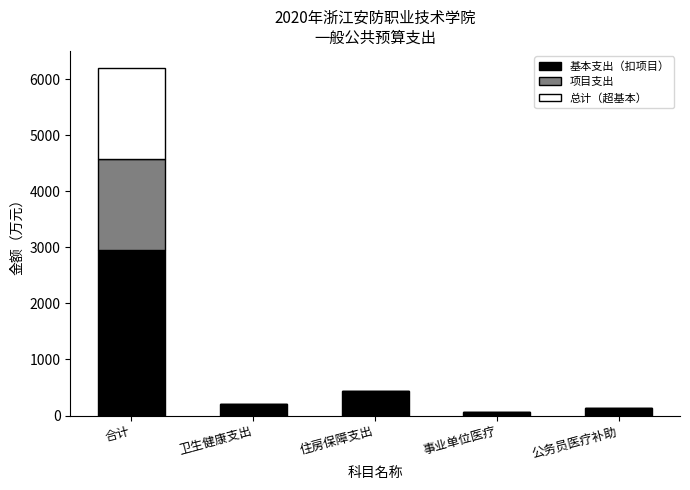

At which category is the sum across all series the highest?

合计